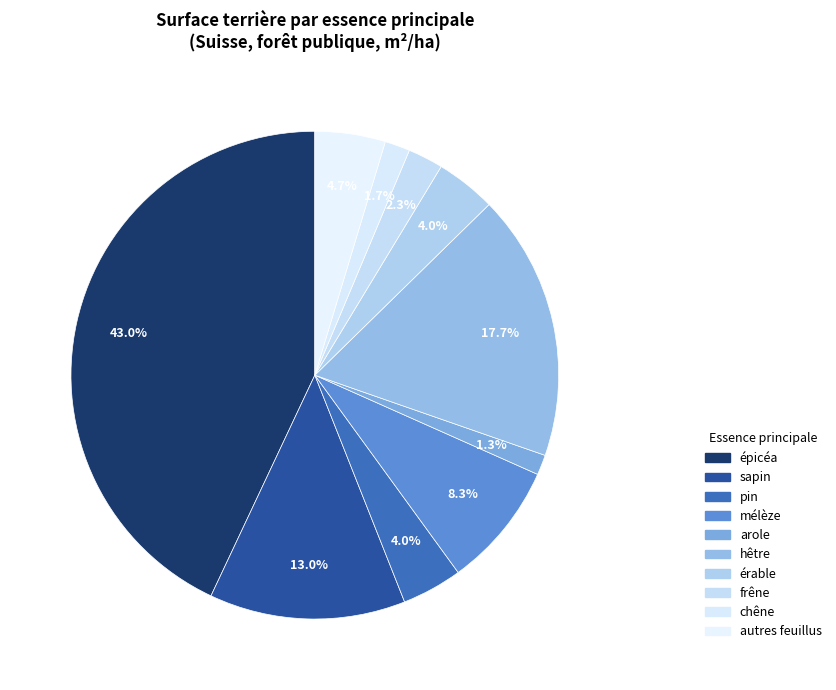

How many slices are in this pie chart?

10